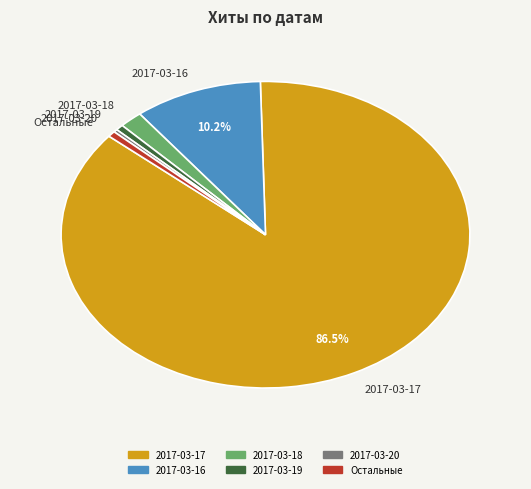

Is the sum of 2017-03-19 and Остальные greater than half?

No